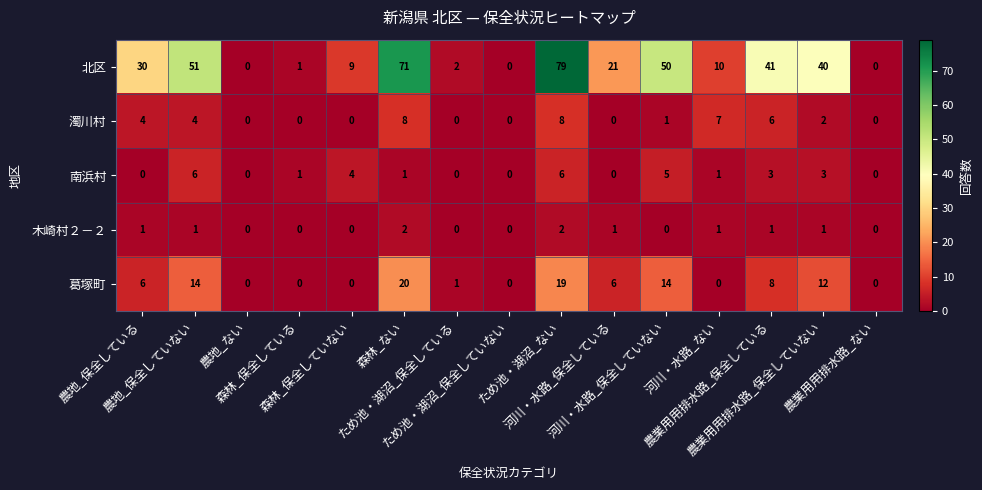

Count the 濁川村 values in the range 0 to 6.

12